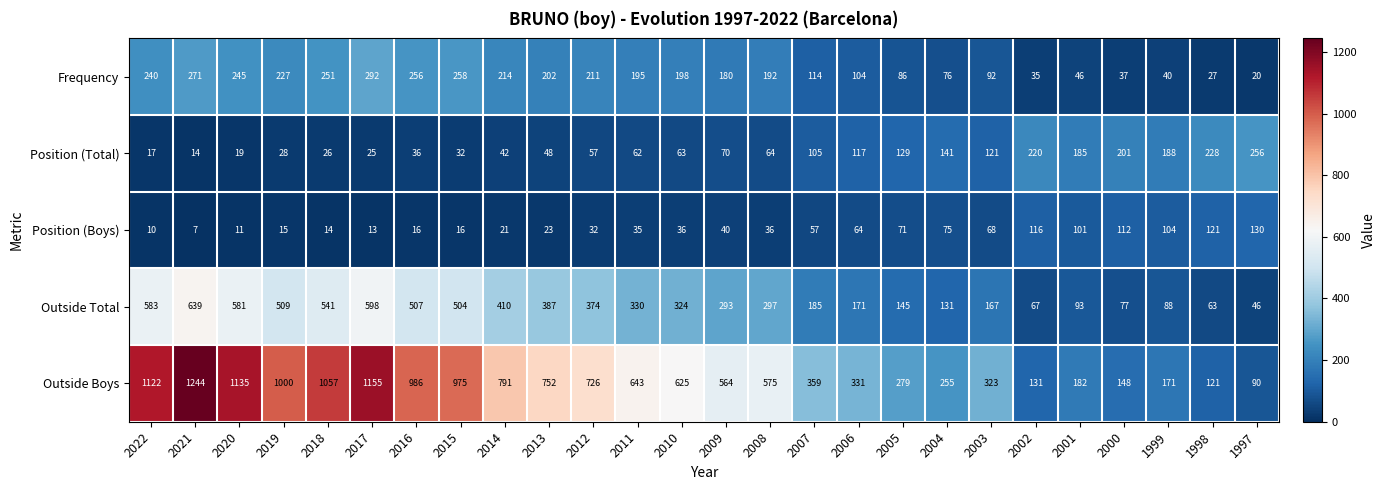

What is the difference between the Position (Total) values at 2001 and 2004?

44